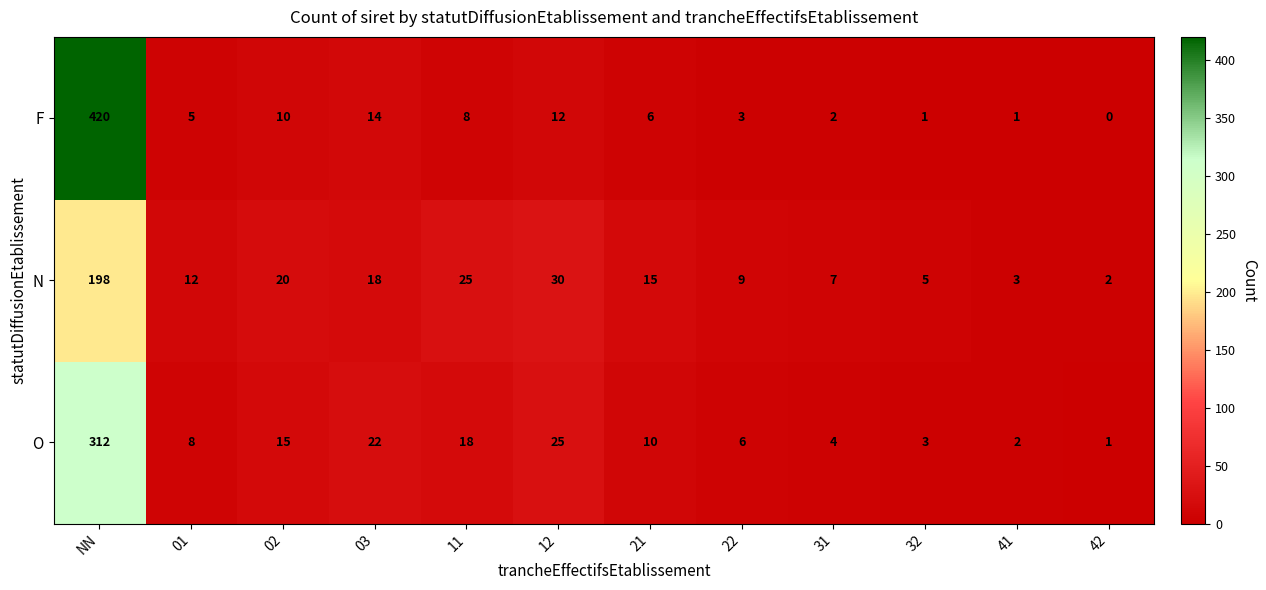

What is the sum of all N values?

344